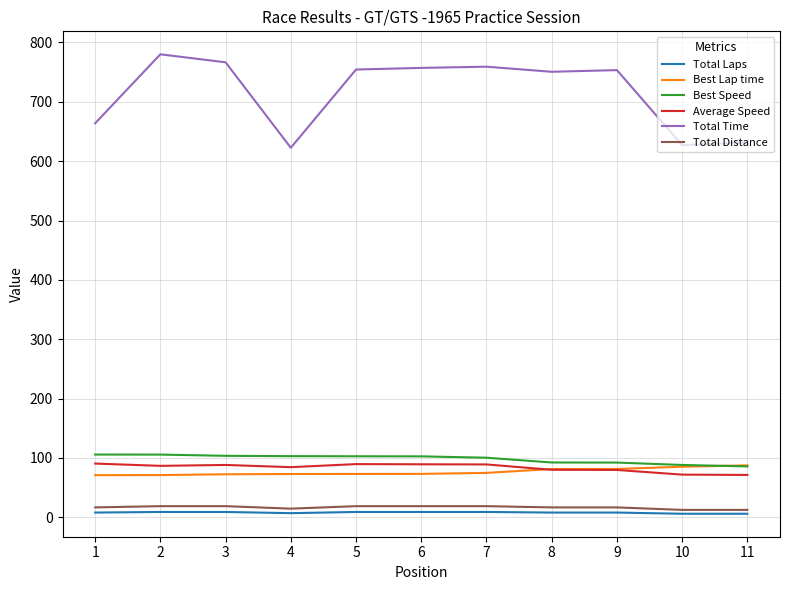

What is the sum of the Best Speed values at 10 and 4?

191.2